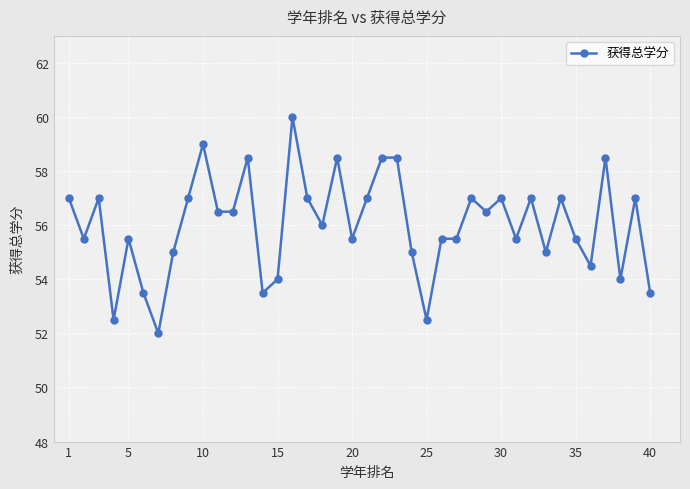

What is the sum of all values?

2240.5